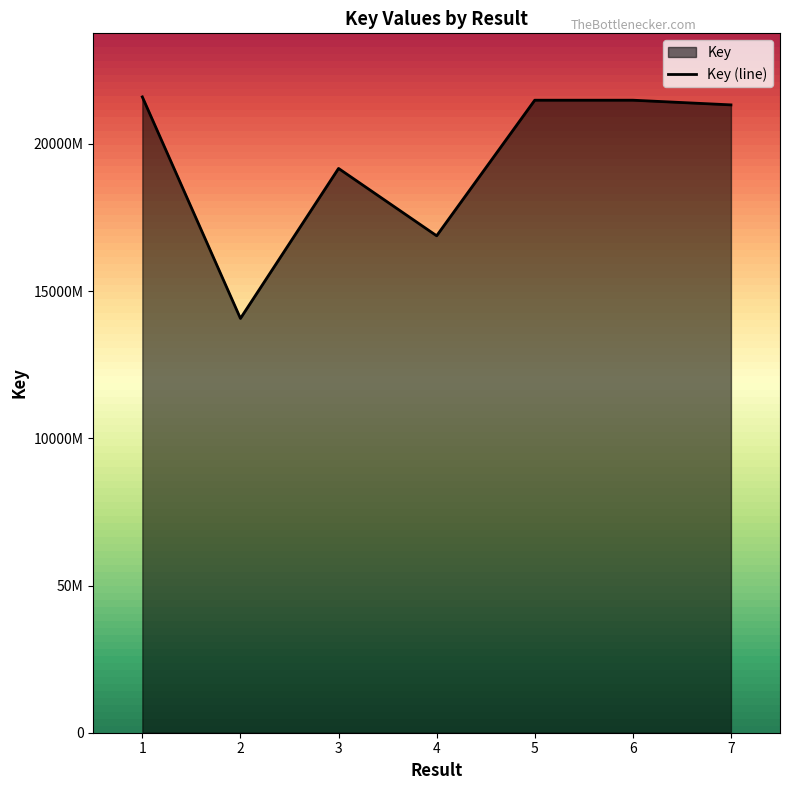

Is it true that the value at 3 is 81093787?

False